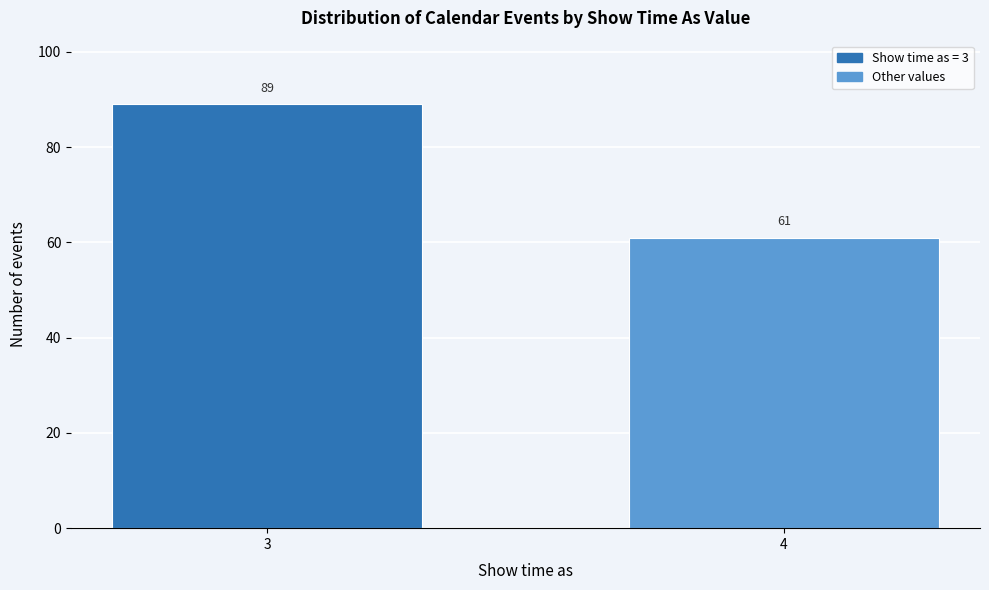

Reading left to right, what are all the values shown in this chart?

89	61